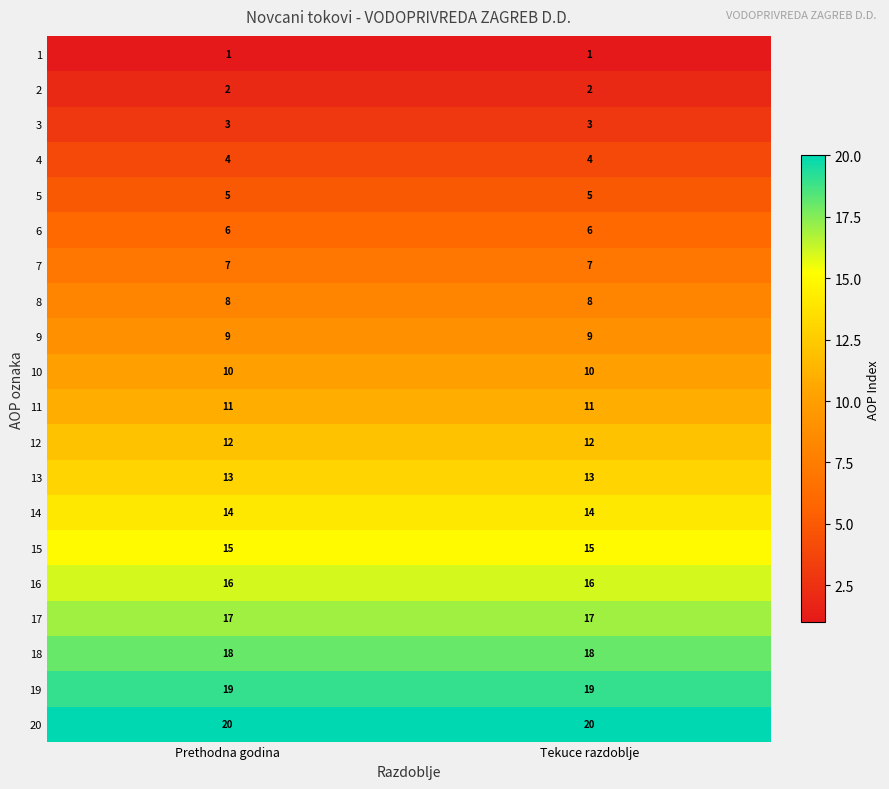

What is the sum of the 17 values at Prethodna godina and Tekuce razdoblje?

34